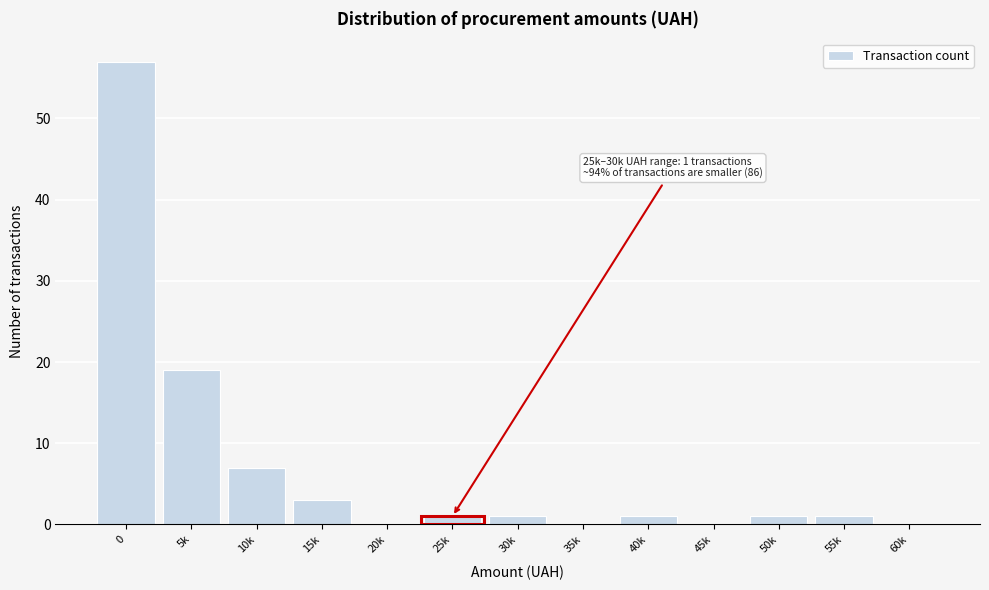

Reading left to right, extract all data points from this chart.

0=57	5k=19	10k=7	15k=3	20k=0	25k=1	30k=1	35k=0	40k=1	45k=0	50k=1	55k=1	60k=0